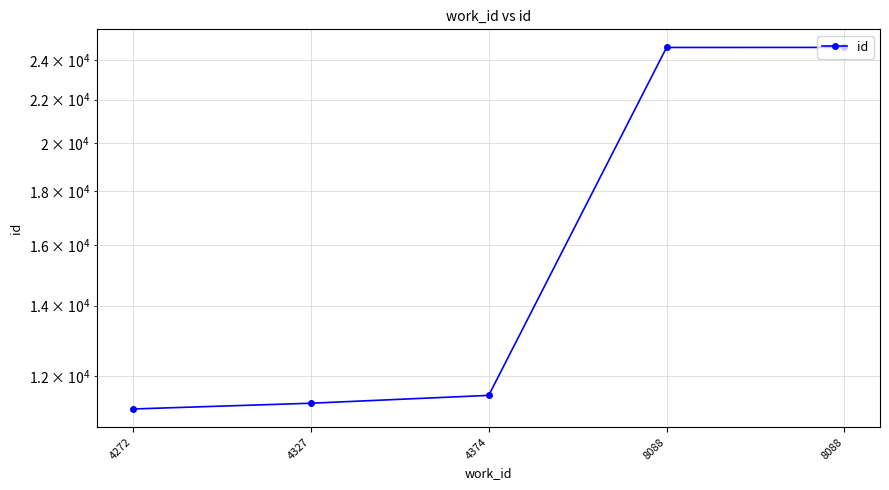

What is the value of the 4th point from the left?

24671